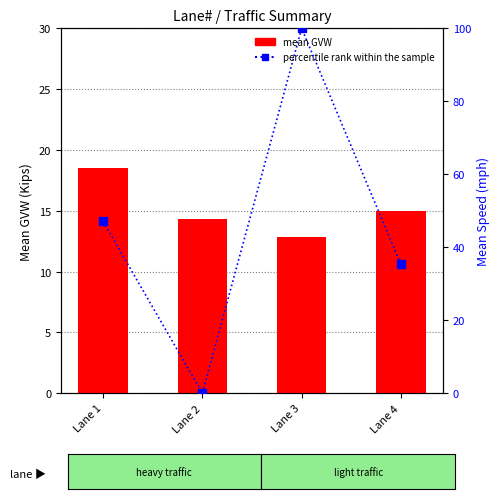

At which label does percentile rank within the sample first exceed 47?

Lane 1